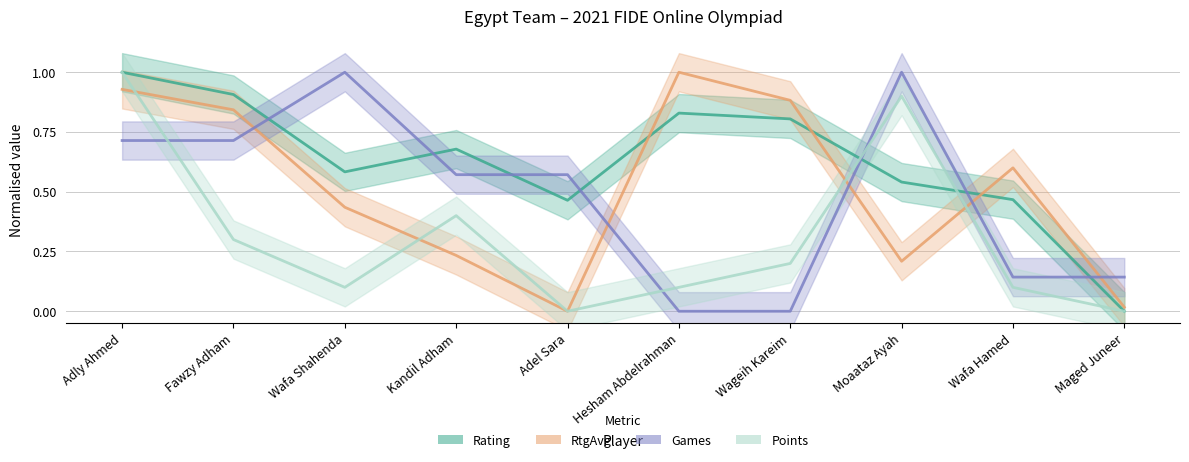

Reading left to right, what are all the values shown in this chart?

Rating: Adly Ahmed=1.0	Fawzy Adham=0.9	Wafa Shahenda=0.6	Kandil Adham=0.7	Adel Sara=0.5	Hesham Abdelrahman=0.8	Wageih Kareim=0.8	Moaataz Ayah=0.5	Wafa Hamed=0.5	Maged Juneer=0.0
RtgAvg: Adly Ahmed=0.9	Fawzy Adham=0.8	Wafa Shahenda=0.4	Kandil Adham=0.2	Adel Sara=0.0	Hesham Abdelrahman=1.0	Wageih Kareim=0.9	Moaataz Ayah=0.2	Wafa Hamed=0.6	Maged Juneer=0.0
Games: Adly Ahmed=0.7	Fawzy Adham=0.7	Wafa Shahenda=1.0	Kandil Adham=0.6	Adel Sara=0.6	Hesham Abdelrahman=0.0	Wageih Kareim=0.0	Moaataz Ayah=1.0	Wafa Hamed=0.1	Maged Juneer=0.1
Points: Adly Ahmed=1.0	Fawzy Adham=0.3	Wafa Shahenda=0.1	Kandil Adham=0.4	Adel Sara=0.0	Hesham Abdelrahman=0.1	Wageih Kareim=0.2	Moaataz Ayah=0.9	Wafa Hamed=0.1	Maged Juneer=0.0